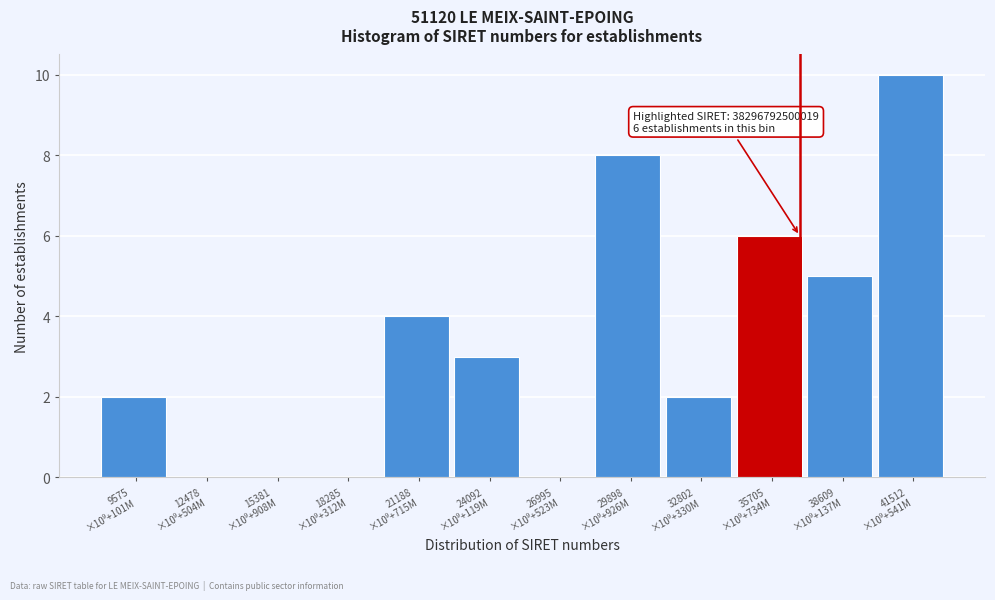

What is the sum of all values?

40